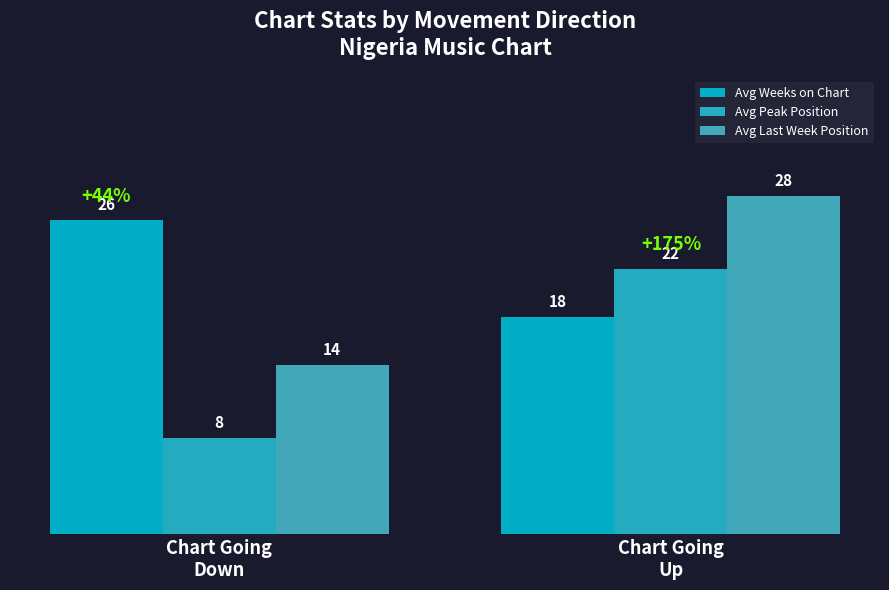

Reading left to right, extract all data points from this chart.

Avg Weeks on Chart: 26	18
Avg Peak Position: 8	22
Avg Last Week Position: 14	28